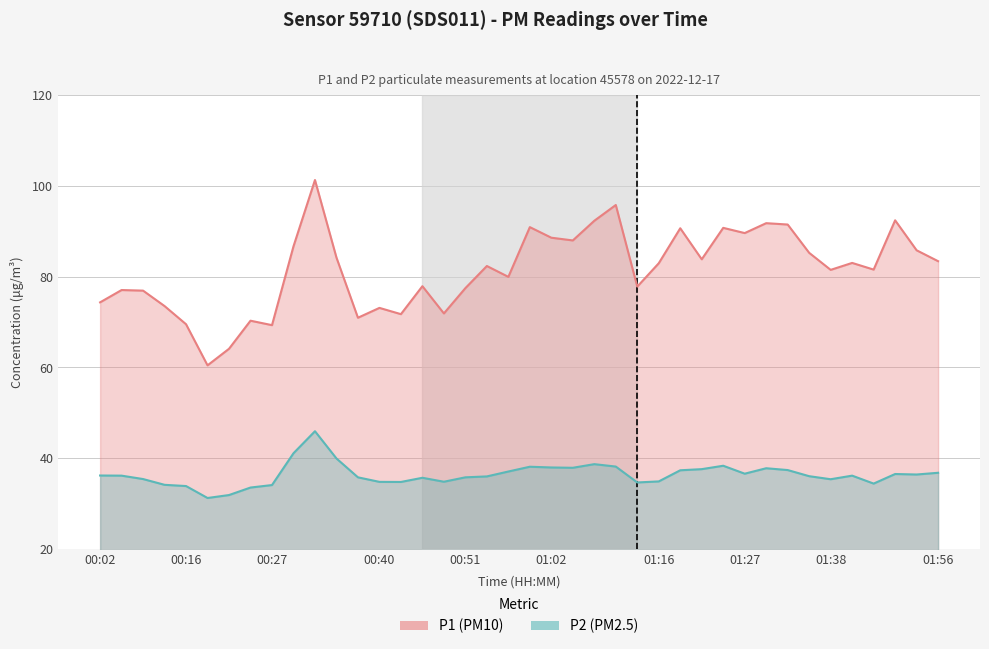

Which series has the largest total across all categories?

P1